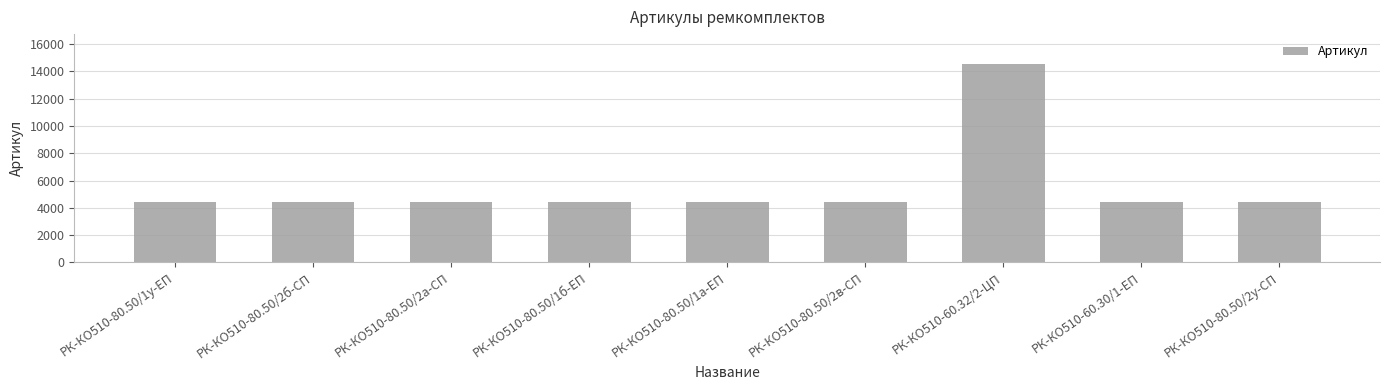

What is the sum of the values at РК-КО510-60.32/2-ЦП and РК-КО510-80.50/2в-СП?

19004